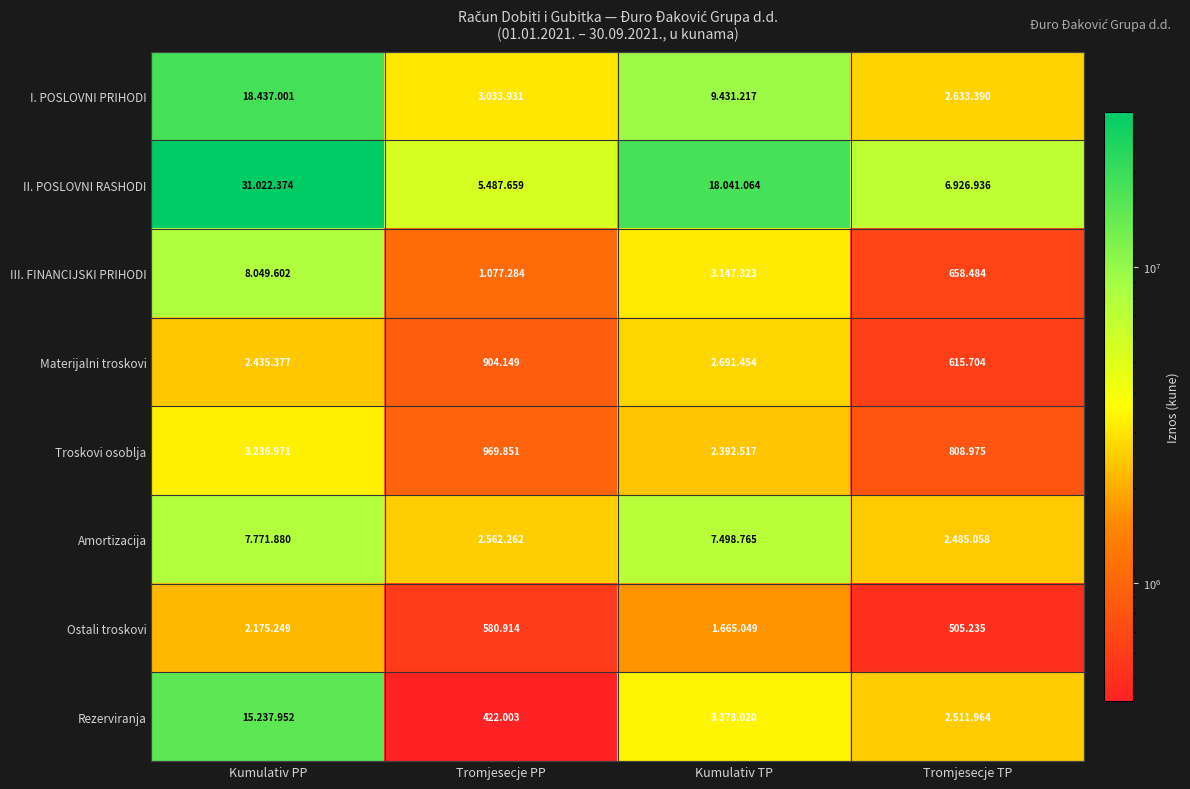

Between Kumulativ TP and Tromjesecje TP, which series saw the biggest shift?

II. POSLOVNI RASHODI